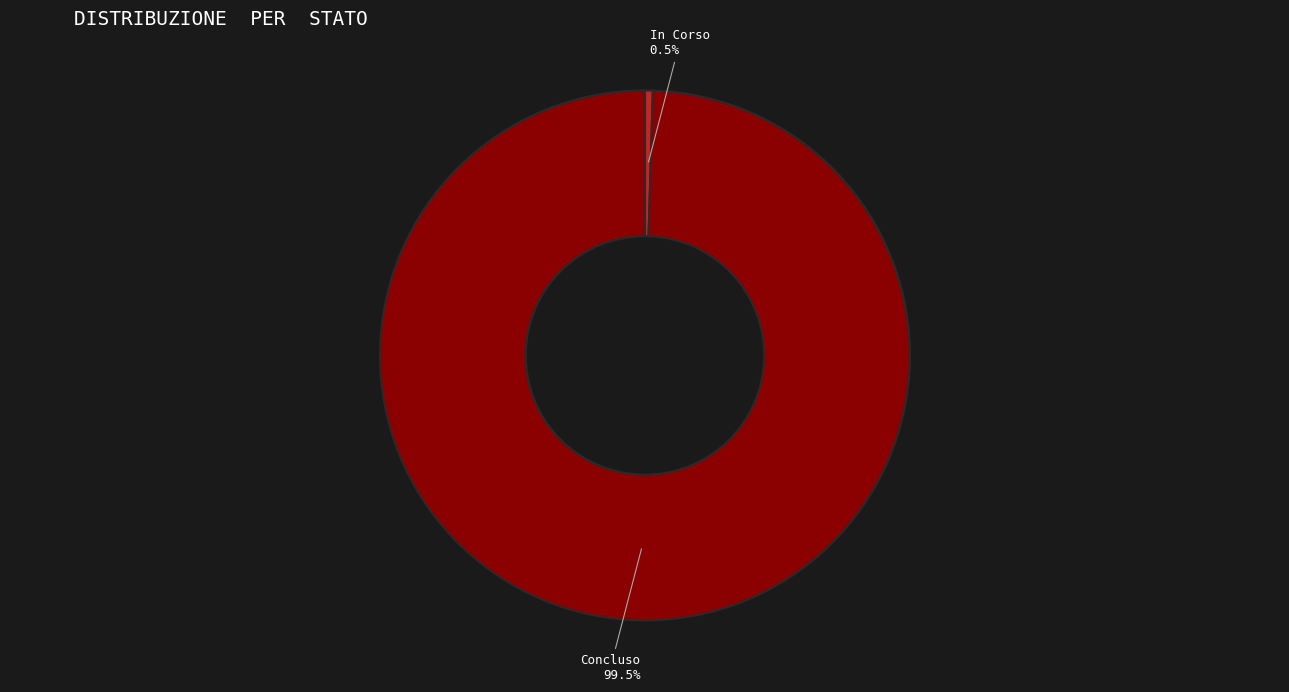

Which slice represents more than half of the pie?

Concluso